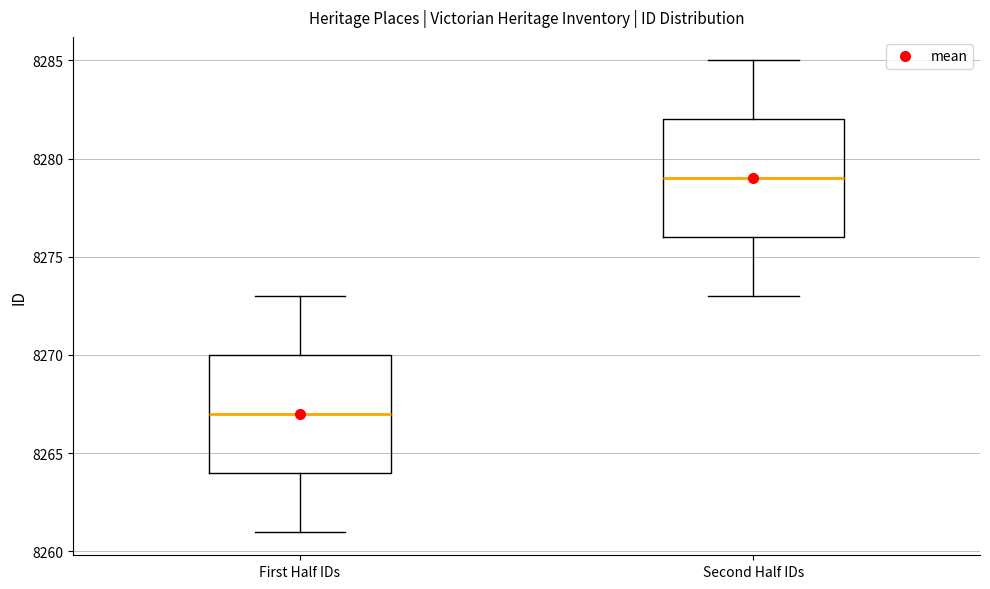

Which box has the lowest median line?

First Half IDs